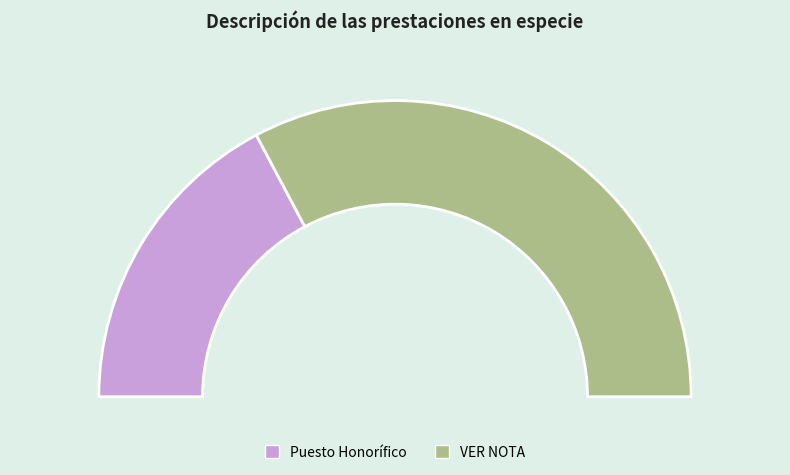

What is the change in value from Puesto Honorífico to VER NOTA?

+9